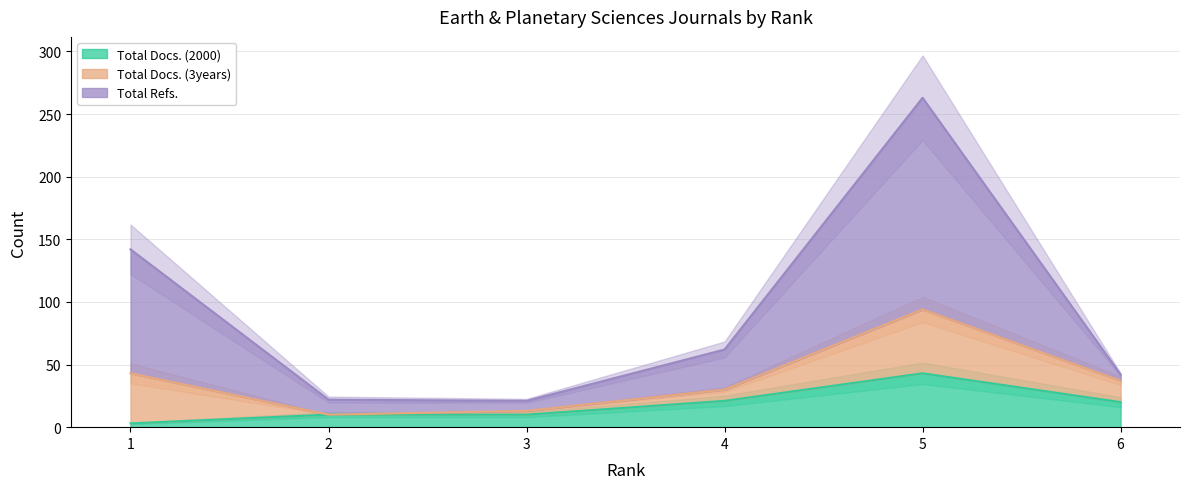

The value of Total Docs. (2000) at 6 is 20. True or false?

True